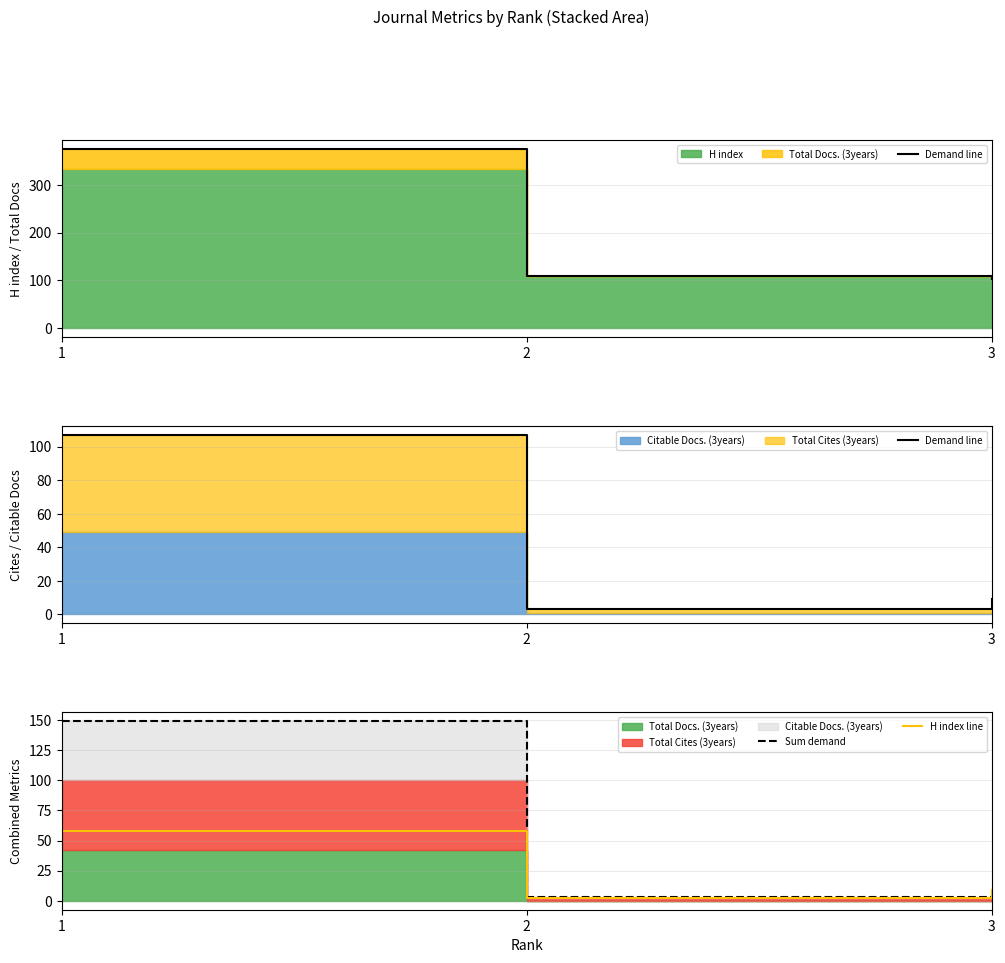

The H index line series shows 58 at 1. True or false?

True